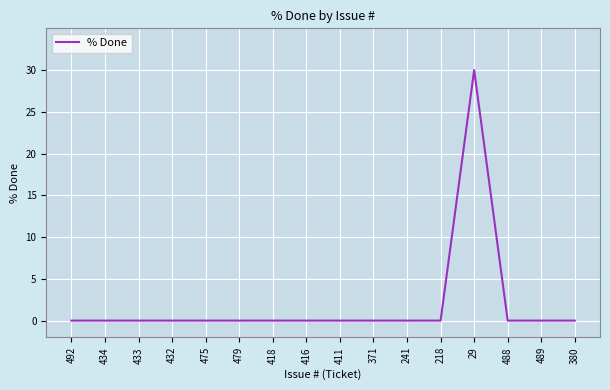

True or false: the data shows 0 at 241.

True